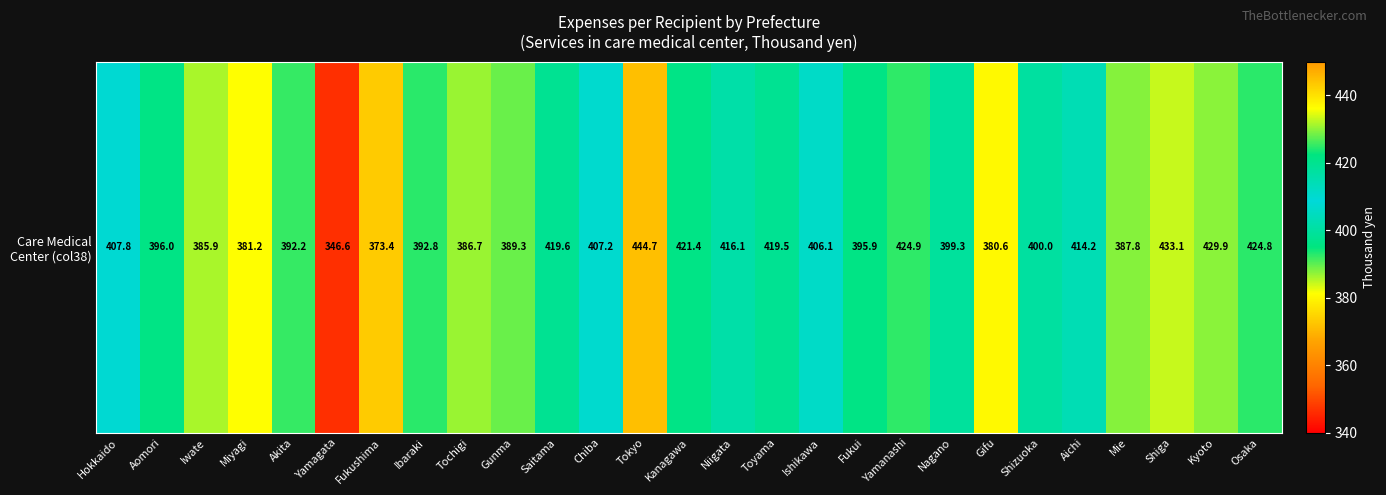

What is the difference between the maximum and second lowest values?

71.3